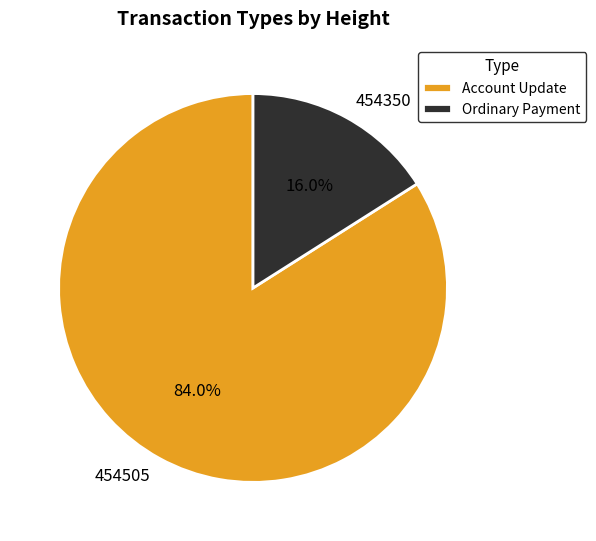

Combined, what portion of the pie is Account Update and Ordinary Payment?

100.0%